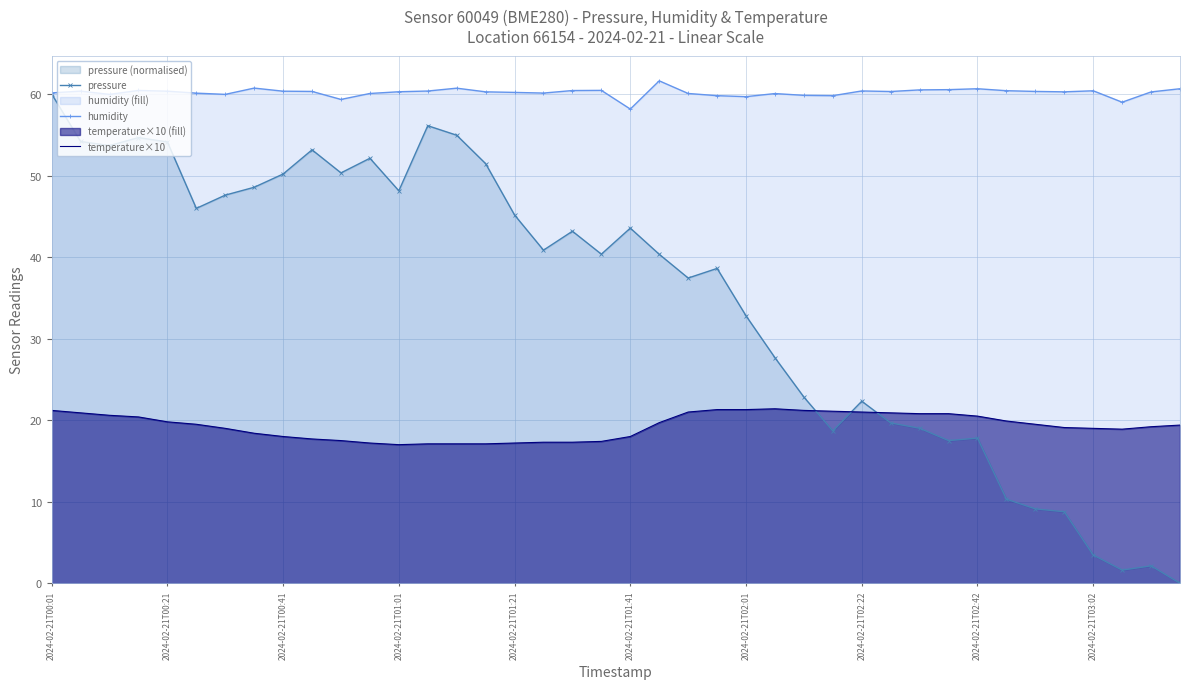

Where is the first local maximum for temperature×10?

25